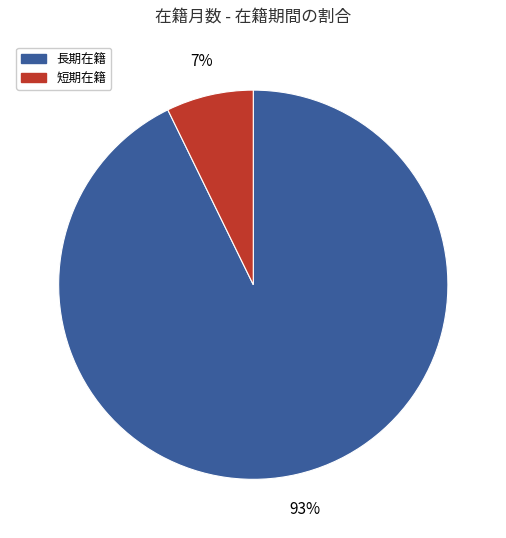

Is the sum of 短期在籍 and 長期在籍 greater than half?

Yes